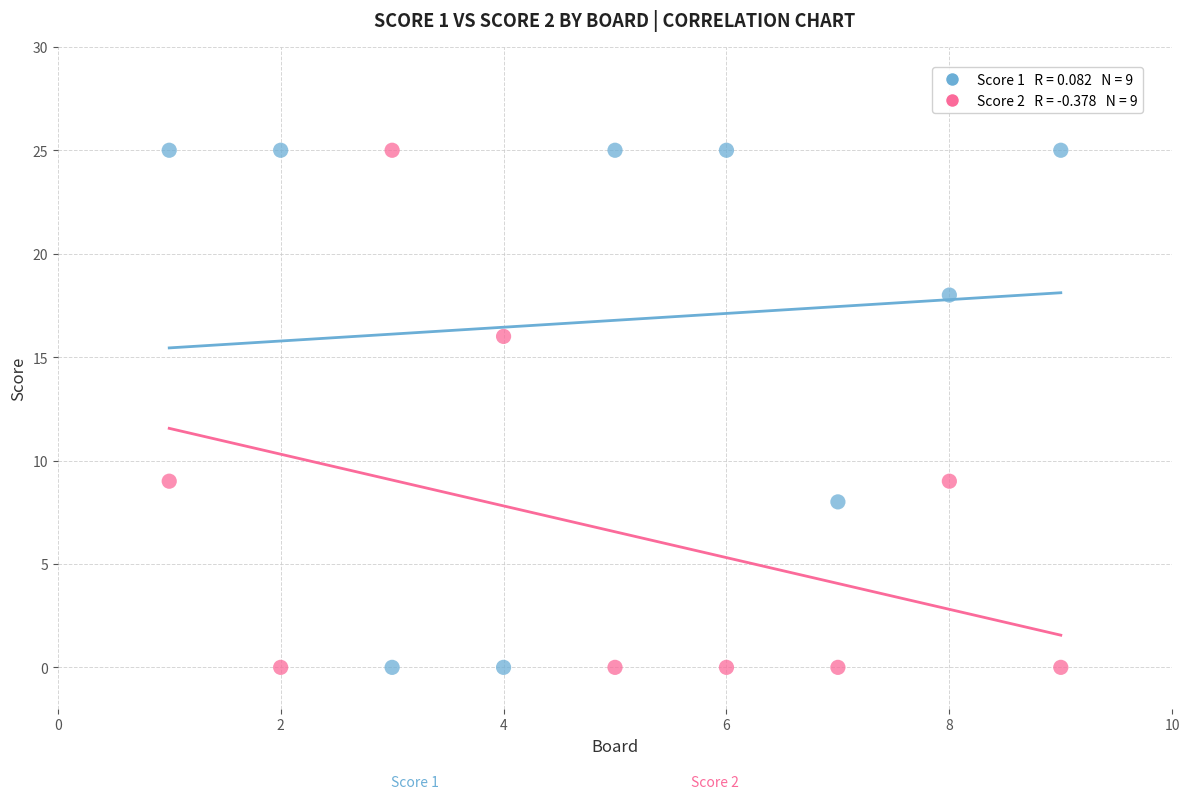

Across all data points, what is the range of Y values (max minus min)?

25